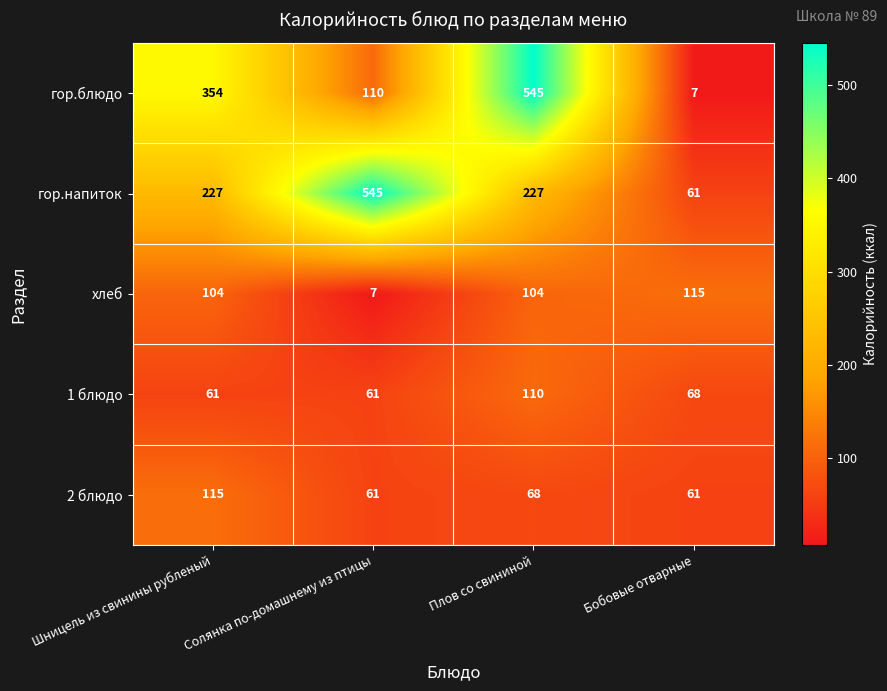

What is the spread (max minus min) of values at Шницель из свинины рубленый?

293